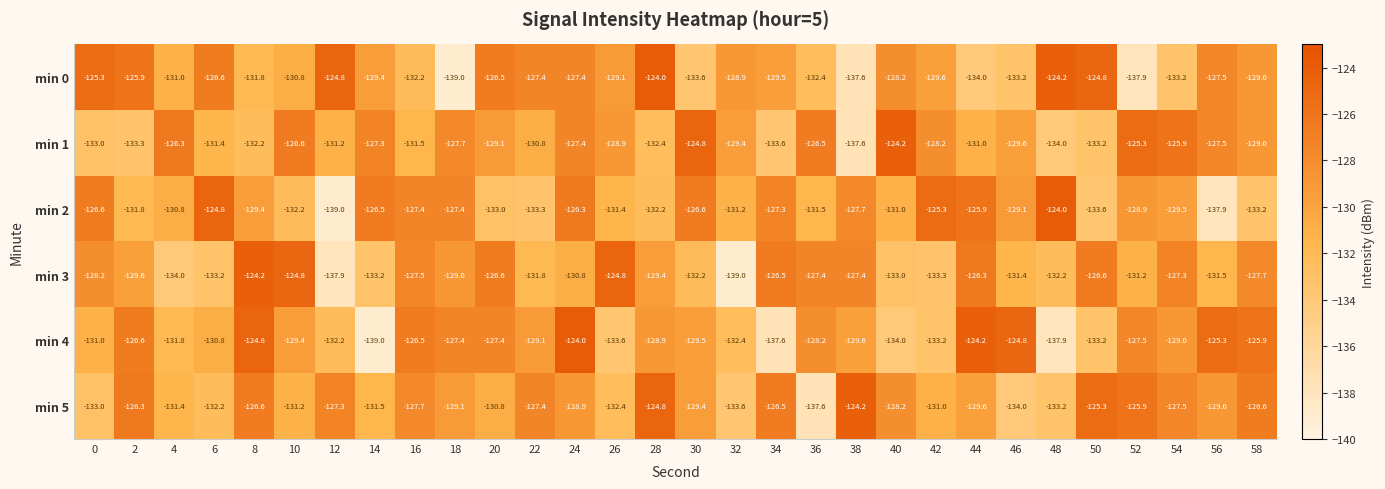

Read the min 0 value at 22.

-127.4